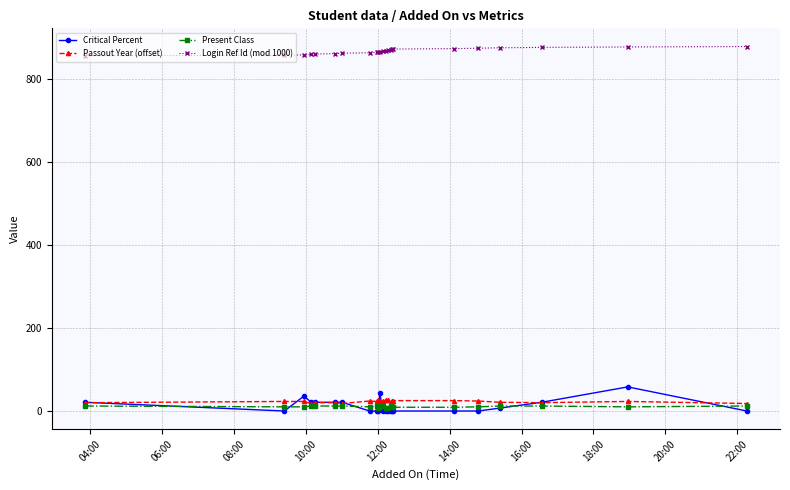

How many lines are shown in the chart?

4